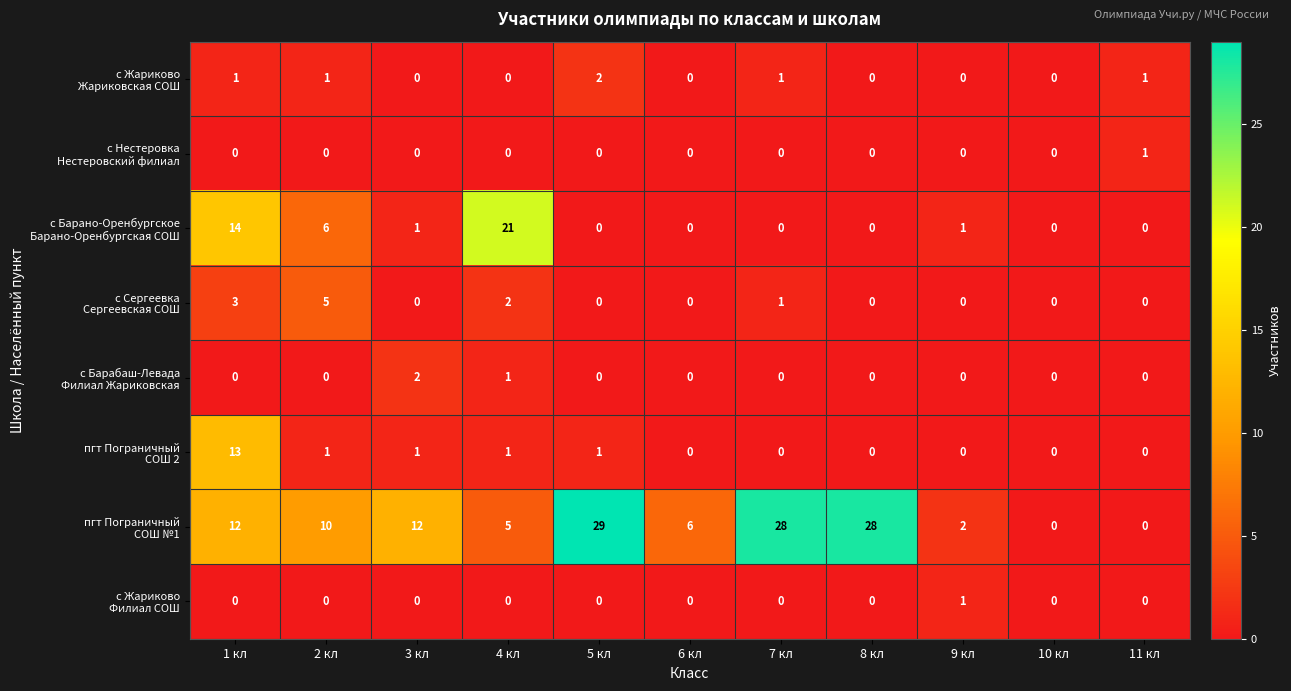

At how many categories does at least one series exceed 3?

8